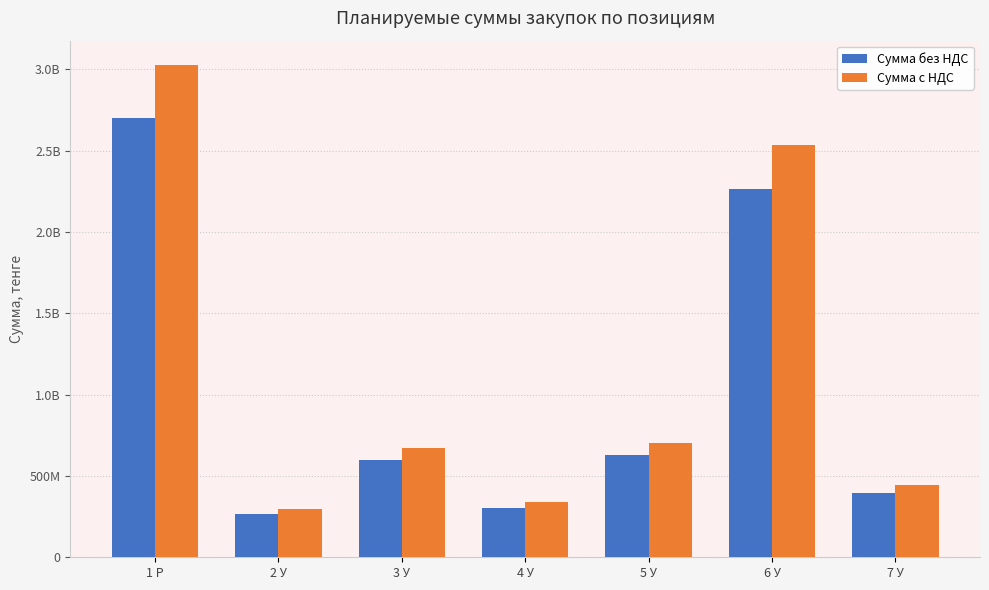

Does the chart contain stacked bars?

No